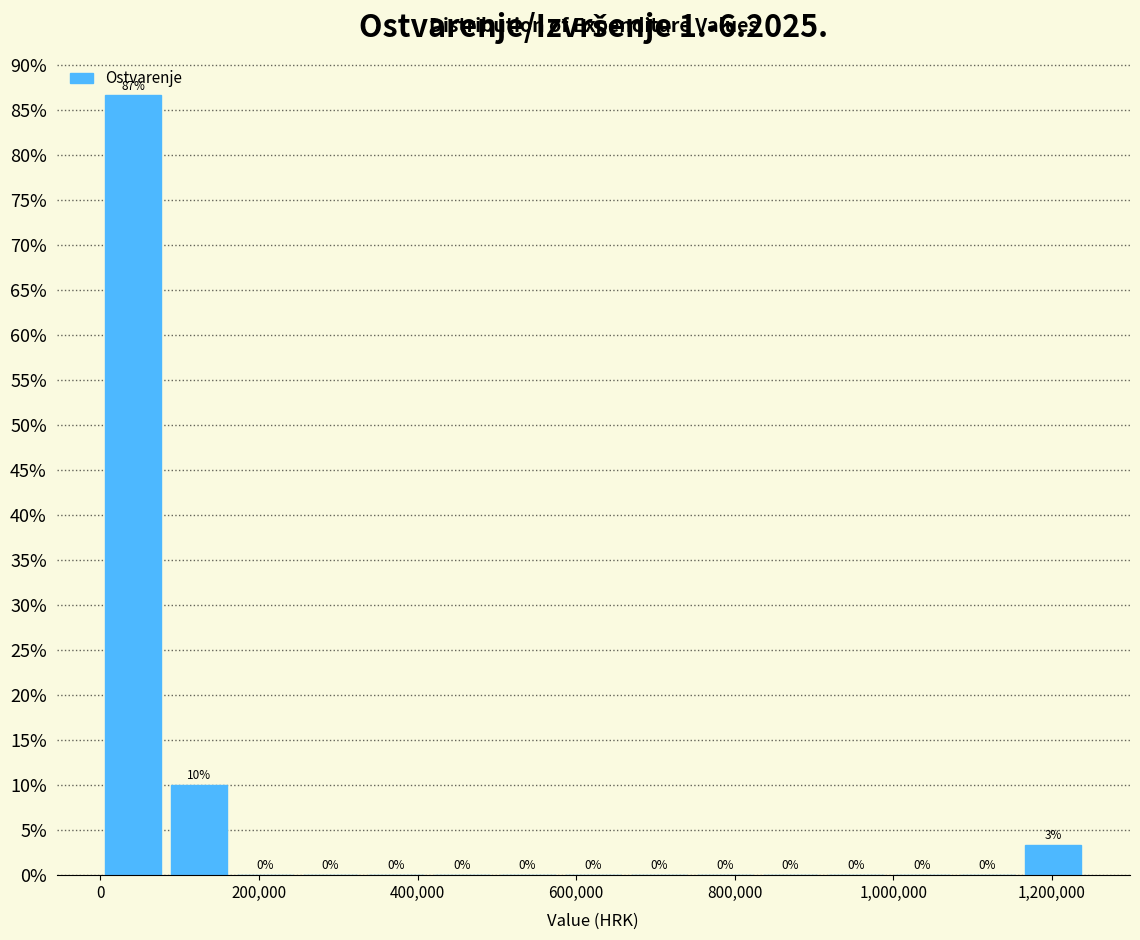

Over which range of the x-axis is the bar tallest?

0 to 80000